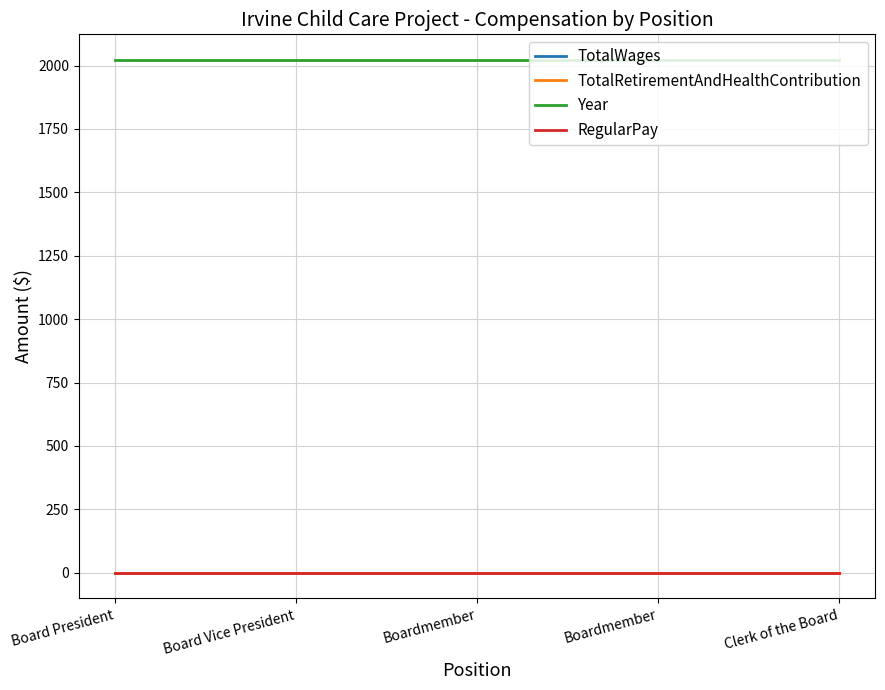

Reading left to right, list all the values displayed in this chart.

TotalWages: Board President=0	Board Vice President=0	Boardmember=0	Boardmember=0	Clerk of the Board=0
TotalRetirementAndHealthContribution: Board President=0	Board Vice President=0	Boardmember=0	Boardmember=0	Clerk of the Board=0
Year: Board President=2022	Board Vice President=2022	Boardmember=2022	Boardmember=2022	Clerk of the Board=2022
RegularPay: Board President=0	Board Vice President=0	Boardmember=0	Boardmember=0	Clerk of the Board=0